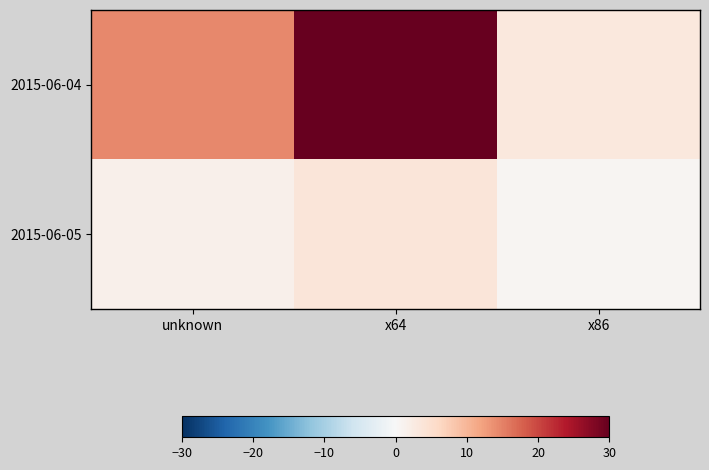

Reading right to left, list all the values displayed in this chart.

2015-06-04: x86=3.2	x64=30.0	unknown=14.5
2015-06-05: x86=0.6	x64=3.6	unknown=1.6